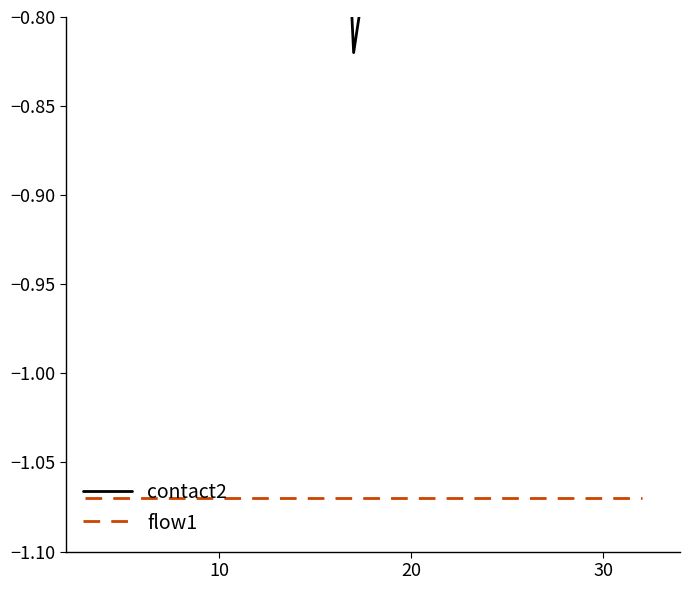

True or false: contact2 has a value of -0.3 at 8.

False